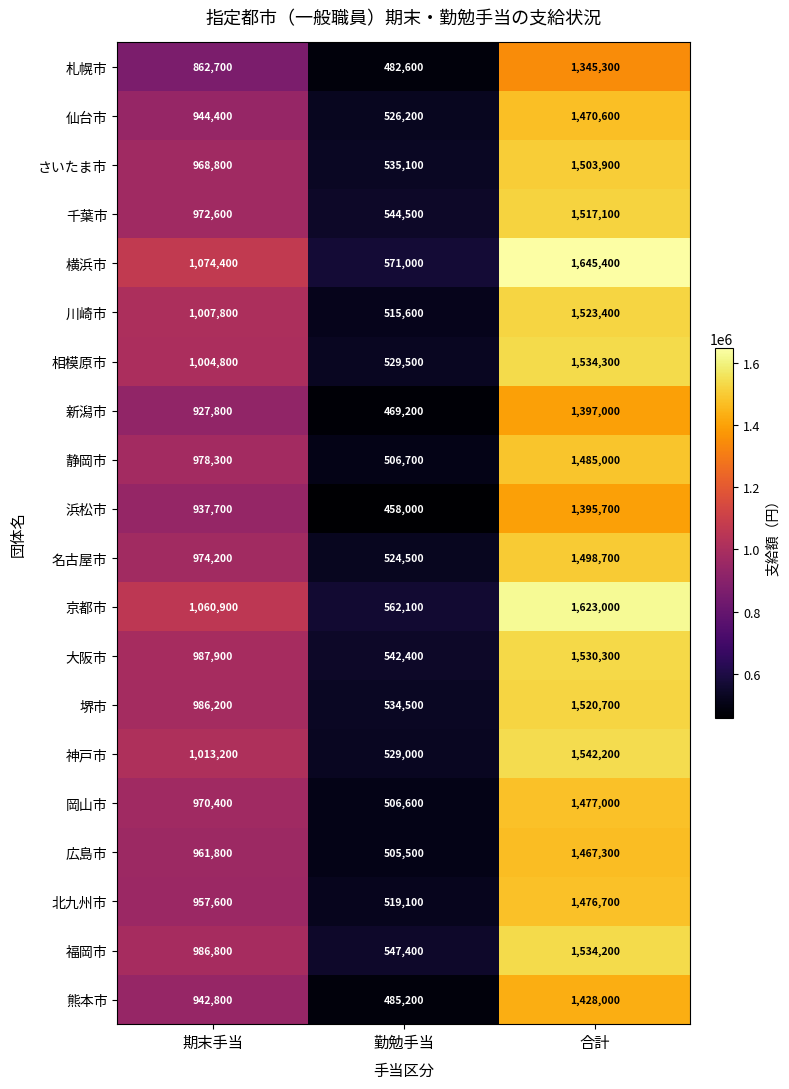

What is the sum of all 神戸市 values?

3084400